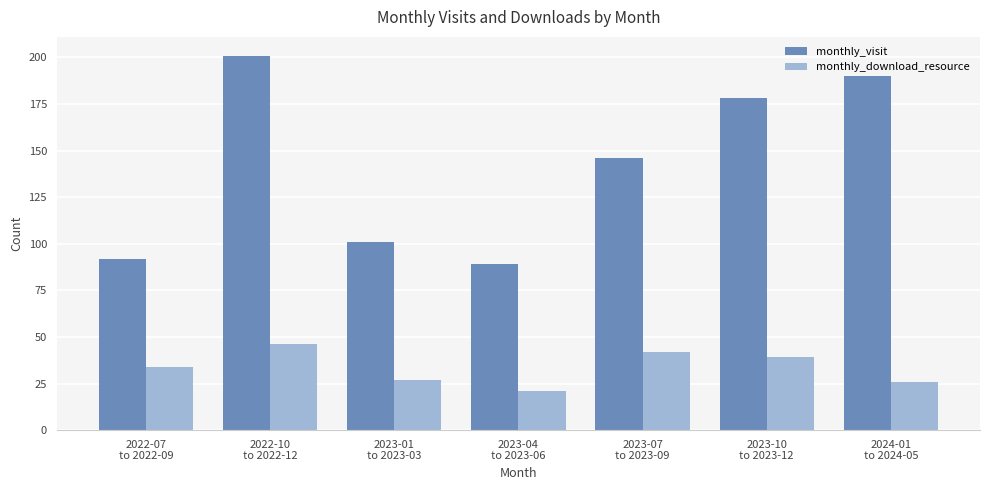

Is it true that monthly_download_resource equals 39 at 2023-10
to 2023-12?

True